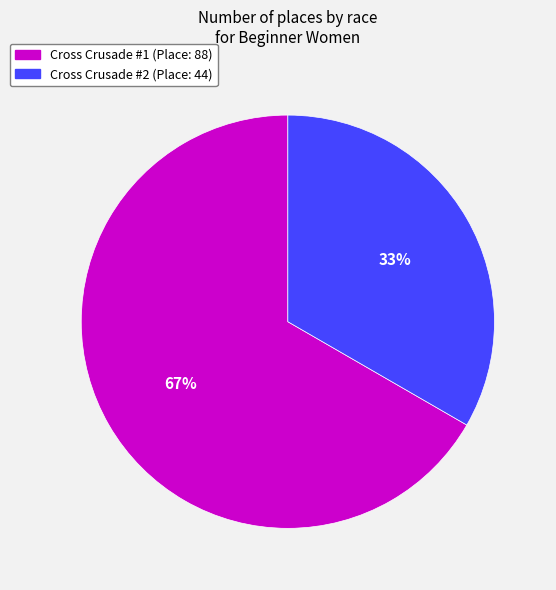

Count the number of slices in the pie.

2